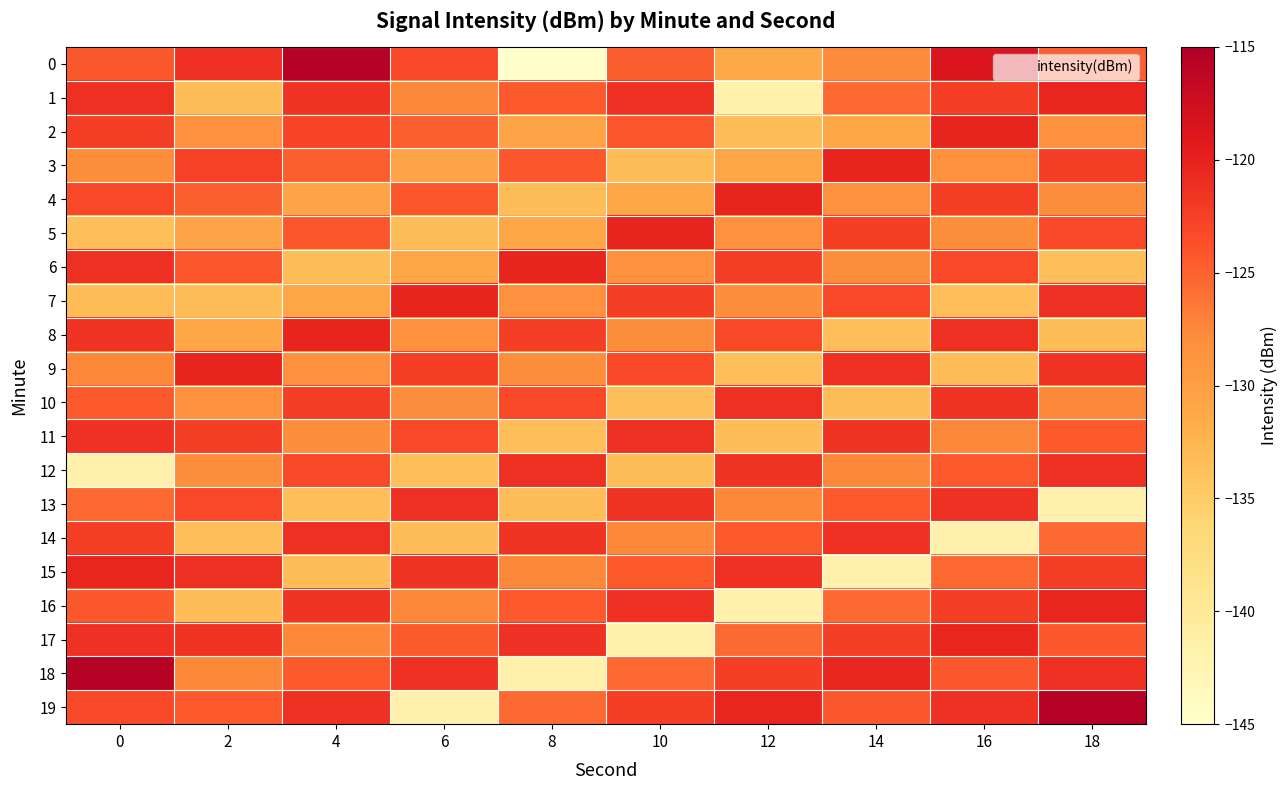

What is the spread (max minus min) of values at 14?

21.6